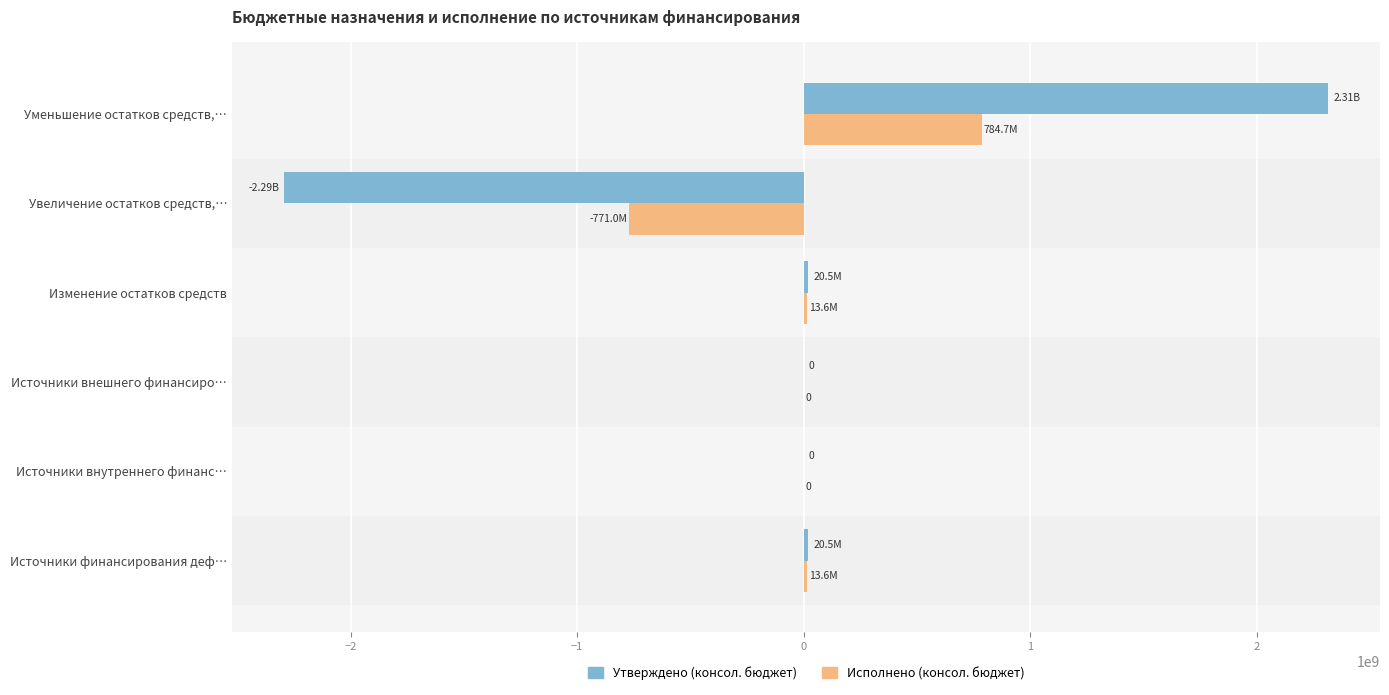

Which category has the highest value across all series?

Уменьшение остатков средств,…